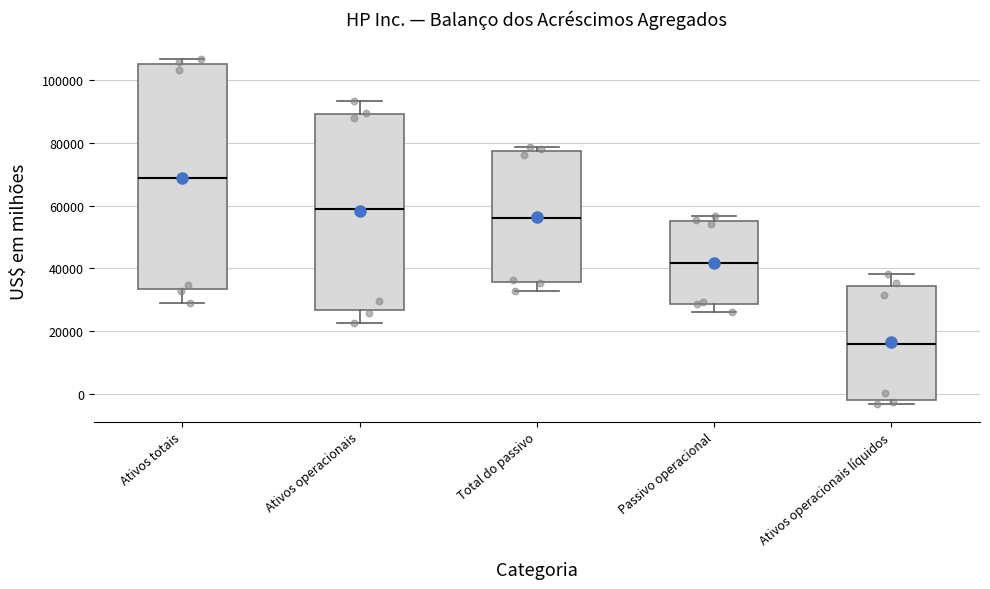

Reading left to right, read every box against the y-axis: the position of its median line, the range the box covers, and the ends of its whiskers. The values are not printed on the chart, so give them approximately, as read against the axis.

Ativos totais: median 68000, box 34000 to 106000, whiskers 30000 to 106000 (just above the box's upper edge)
Ativos operacionais: median 58000, box 26000 to 90000, whiskers 22000 to 94000
Total do passivo: median 56000, box 36000 to 78000, whiskers 32000 to 78000 (just above the box's upper edge)
Passivo operacional: median 42000, box 28000 to 56000, whiskers 26000 to 56000 (just above the box's upper edge)
Ativos operacionais líquidos: median 16000, box -2000 to 34000, whiskers -4000 to 38000